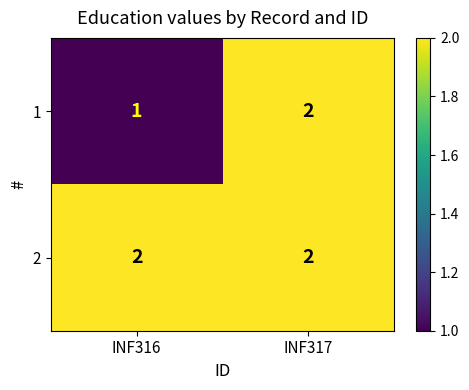

What is the maximum value shown in the chart?

2